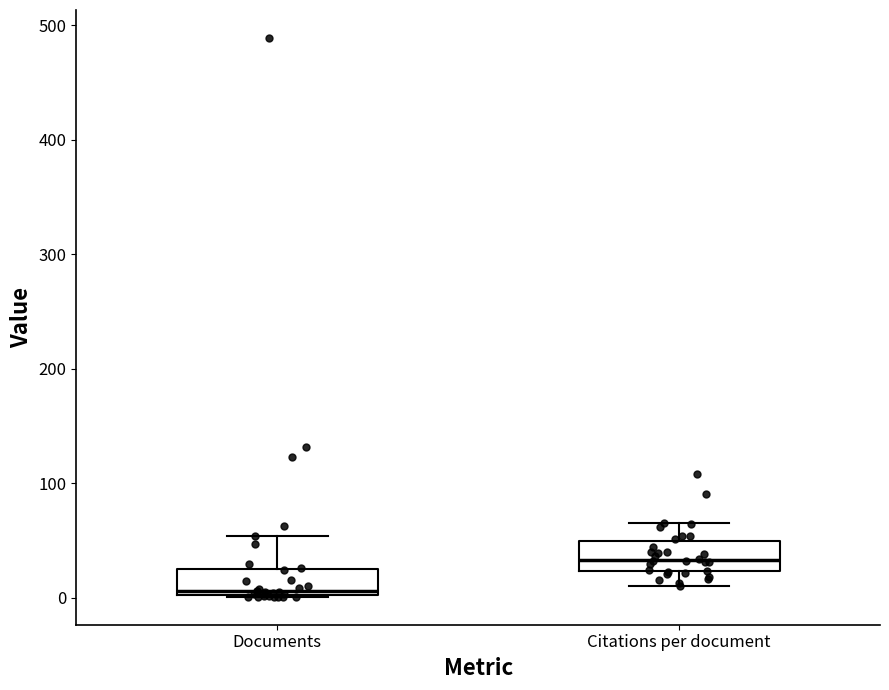

Which box's median line is the highest?

Citations per document